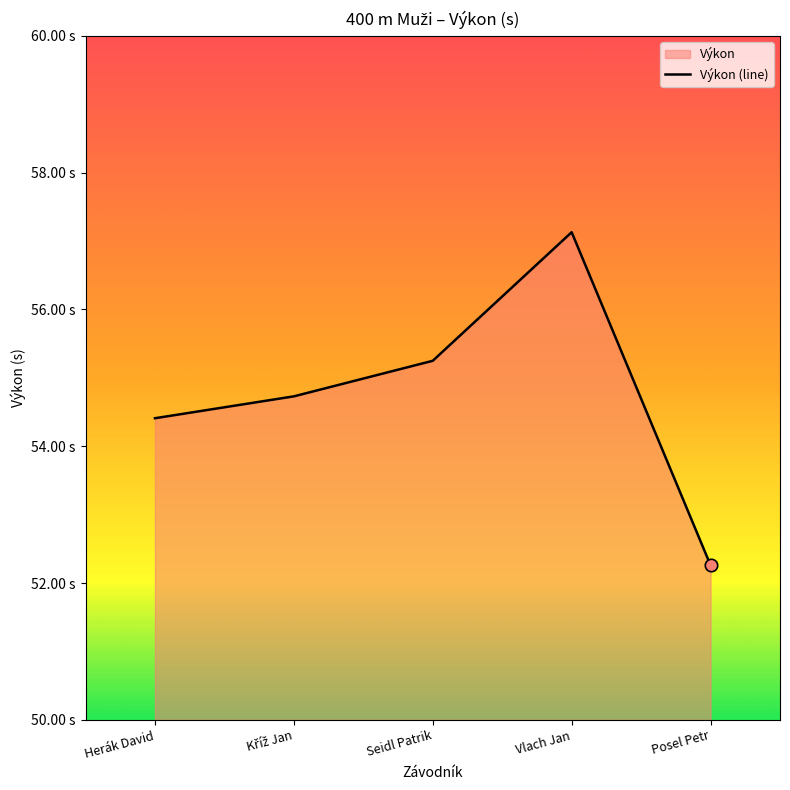

Approximately how many times larger is the value at Seidl Patrik compared to Herák David?

1.0